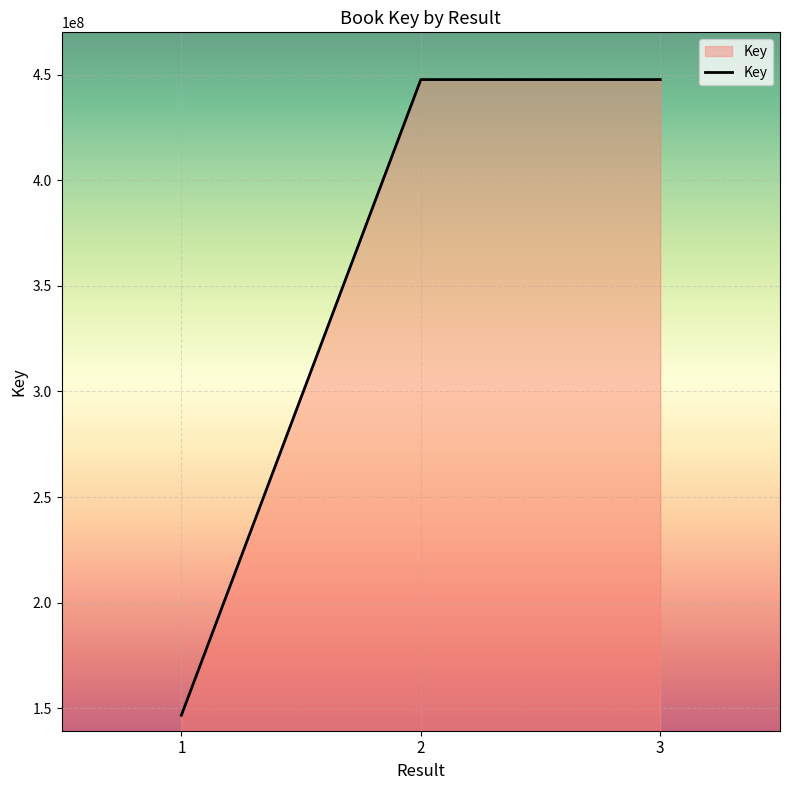

Approximately how many times larger is the value at 1 compared to 2?

0.3